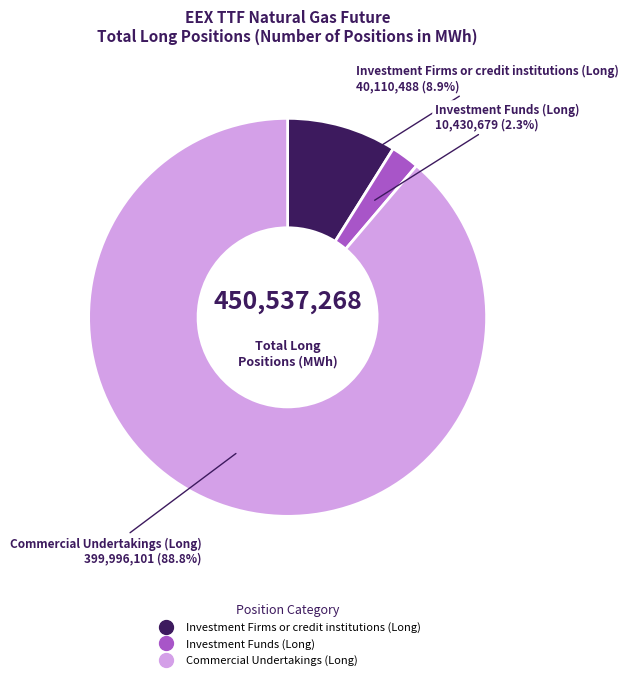

Is it true that Investment Firms or credit institutions (Long) is 9% of the pie?

True